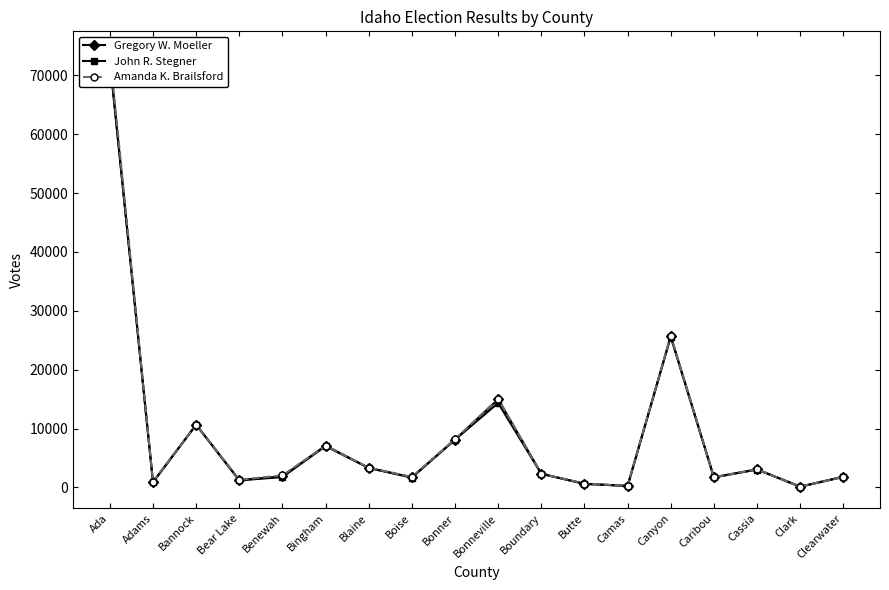

Where do John R. Stegner and Amanda K. Brailsford first cross each other?

Clark and Clearwater